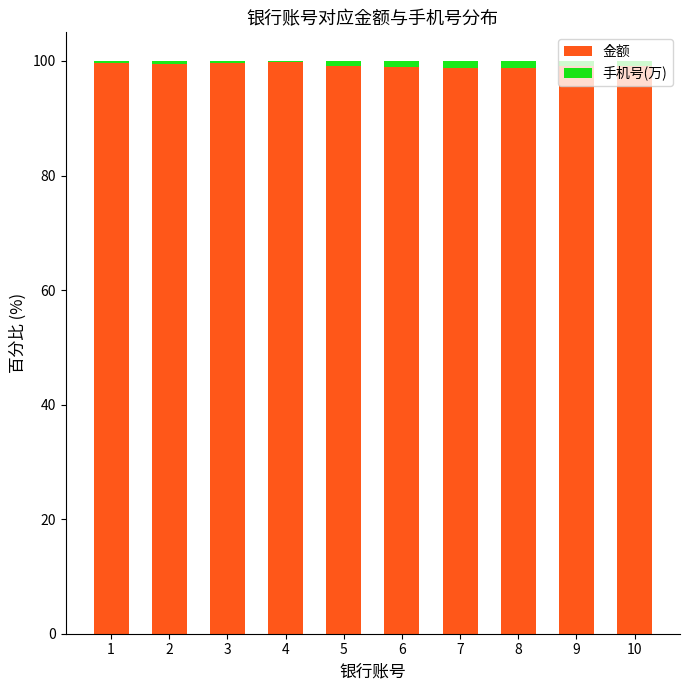

The value of 金额 at 5 is 99.1. True or false?

True